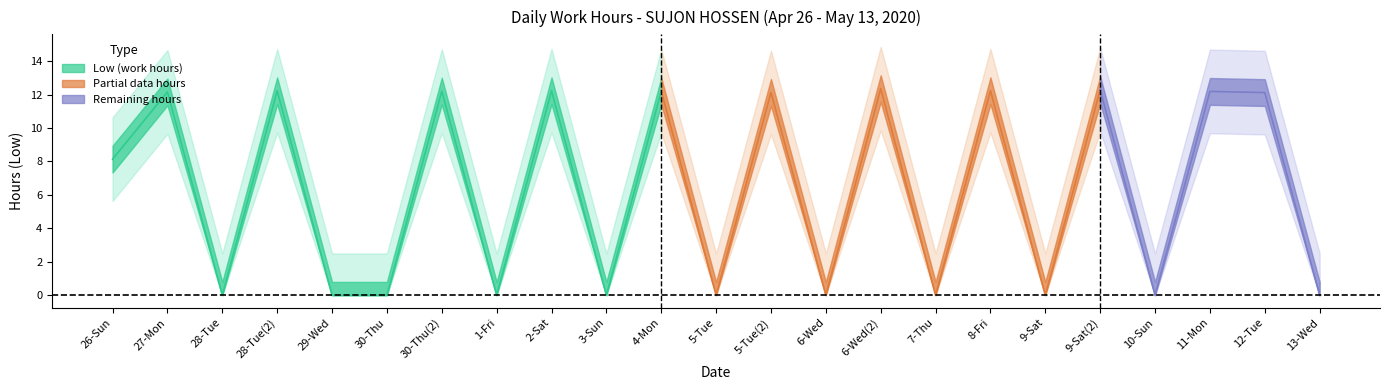

What is the change in value from 29-Wed to 9-Sat(2)?

+12.3